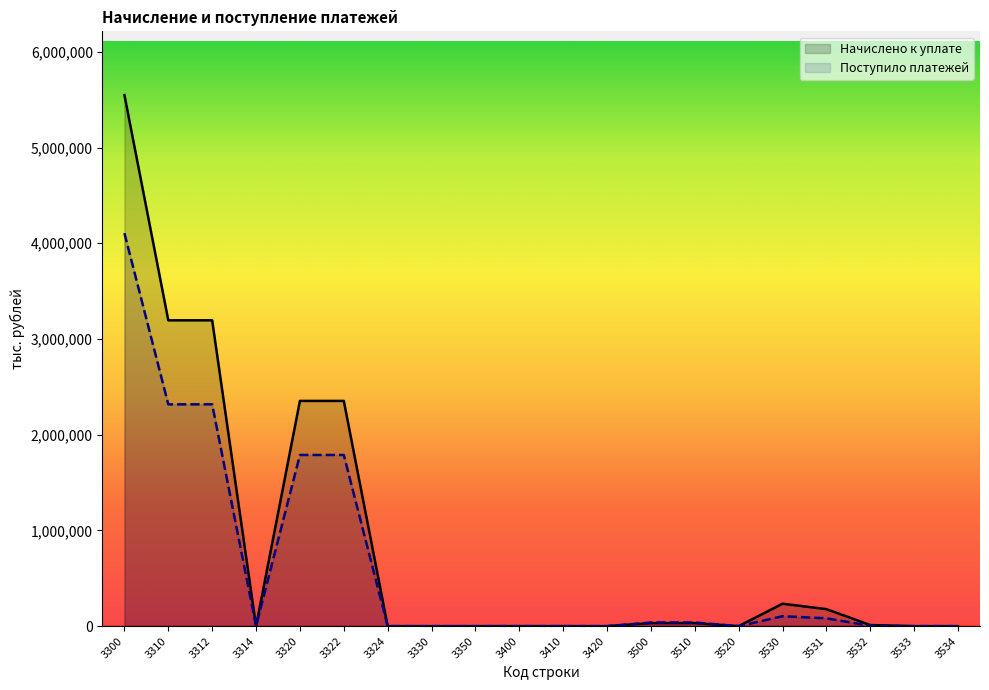

Rank the series by their maximum value, from lowest to highest.

Поступило платежей, Начислено к уплате